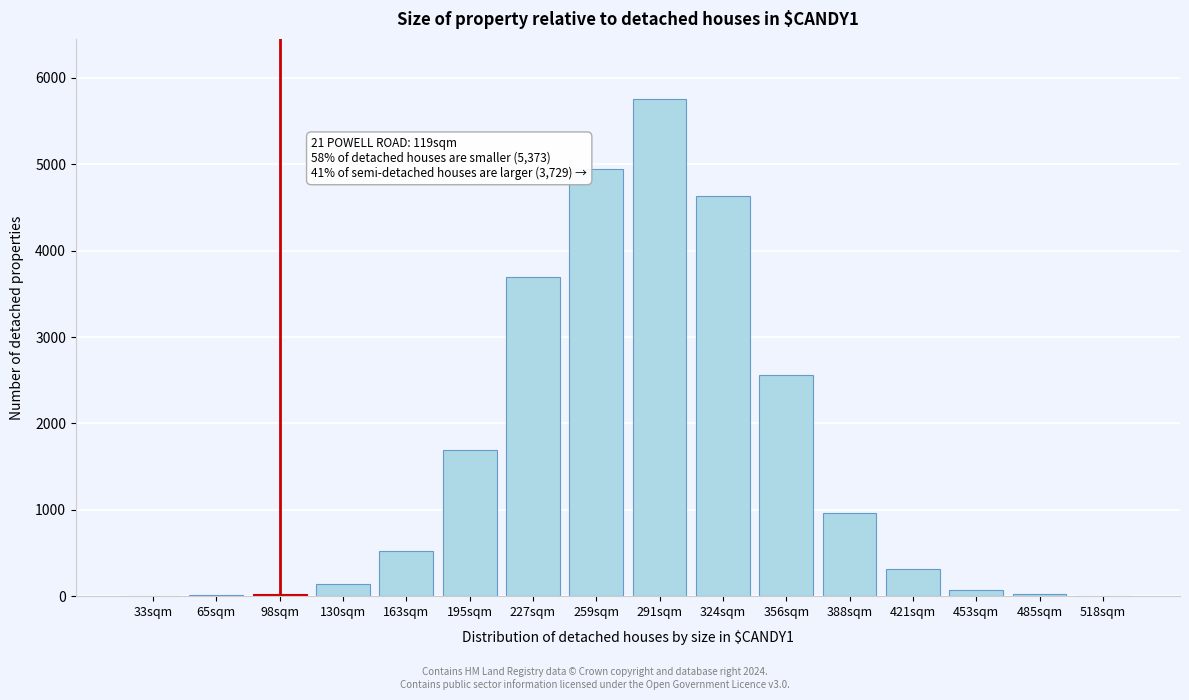

What is the sum of all values?

25366